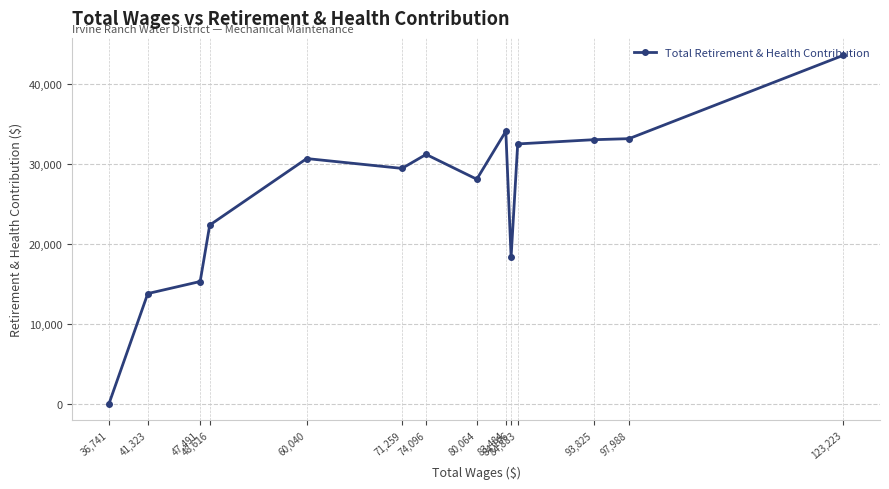

True or false: the data shows 4768 at 47,491.

False